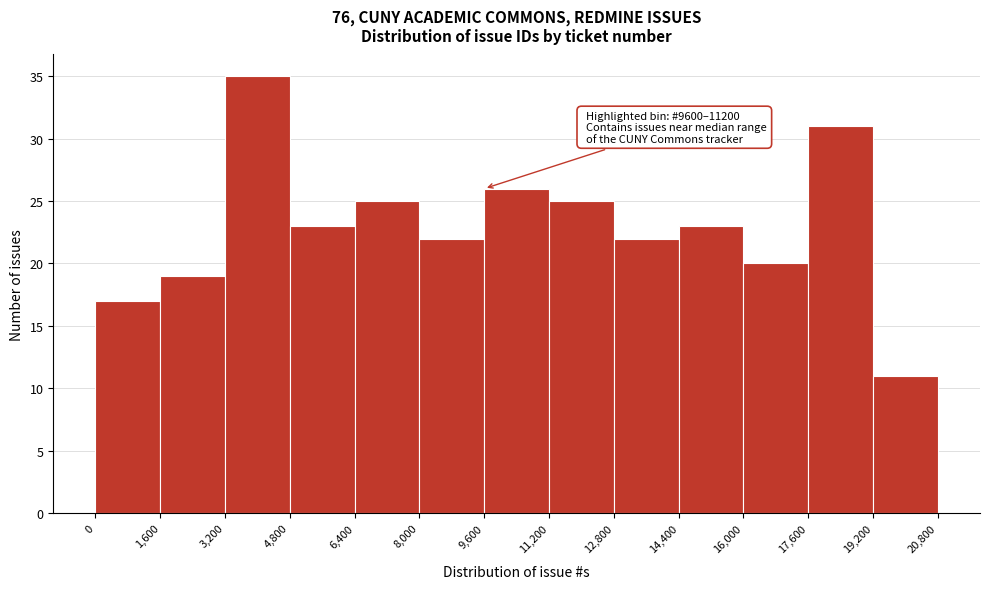

Over which range of the x-axis is the bar tallest?

3,200 to 4,800